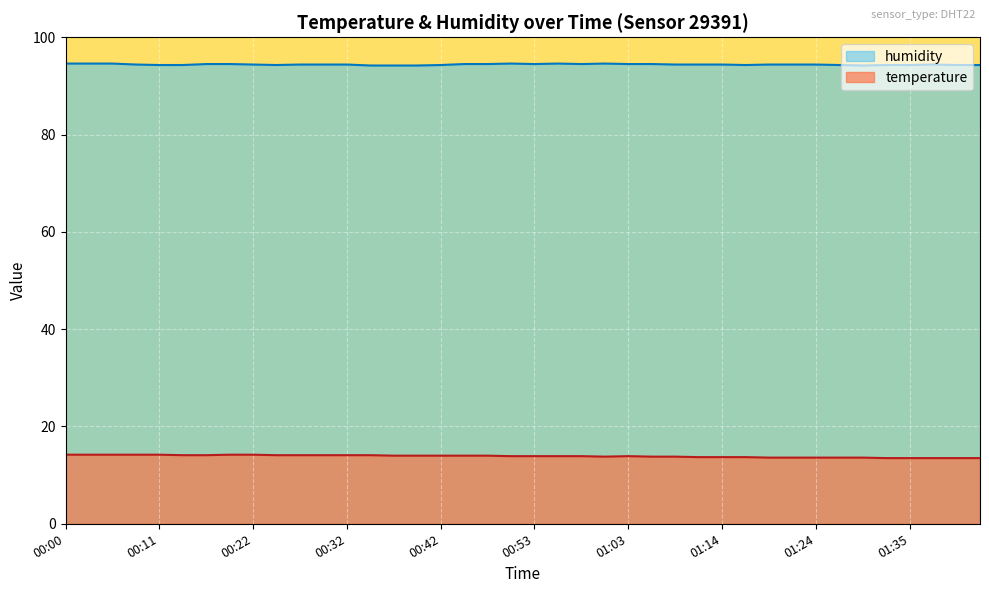

What is the difference between the maximum and minimum values in the temperature series?

0.7